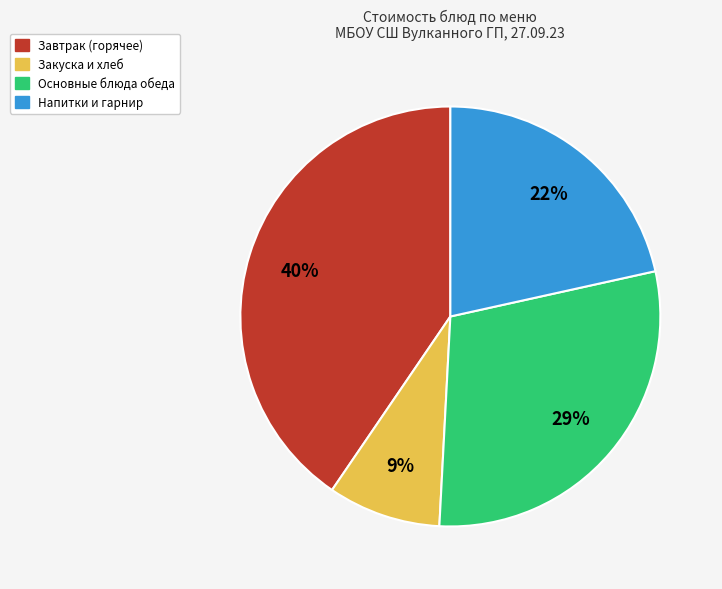

Does any single category account for the majority?

No